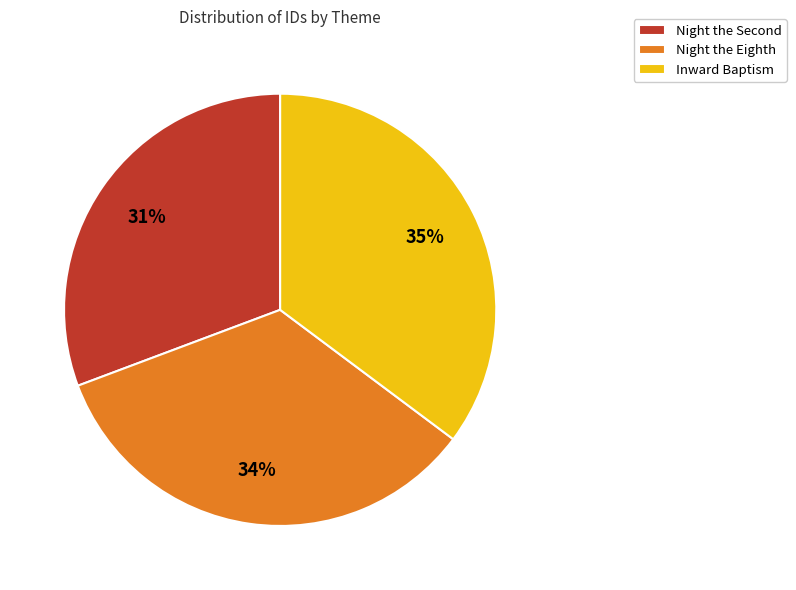

Rank the categories by value from highest to lowest.

Inward Baptism, Night the Eighth, Night the Second